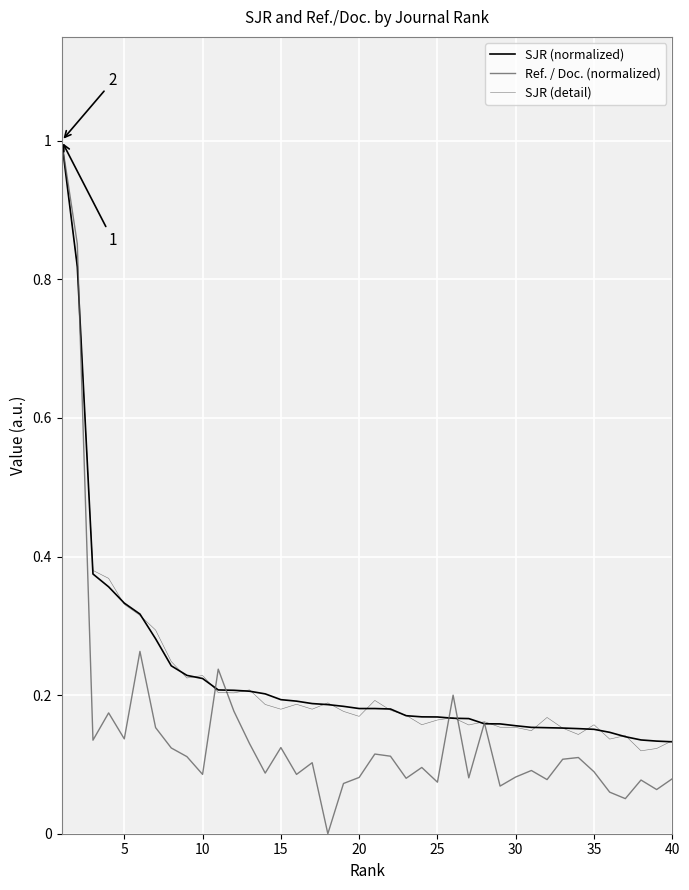

After their last crossing, which series has the higher values: SJR (detail) or Ref. / Doc. (normalized)?

SJR (detail)